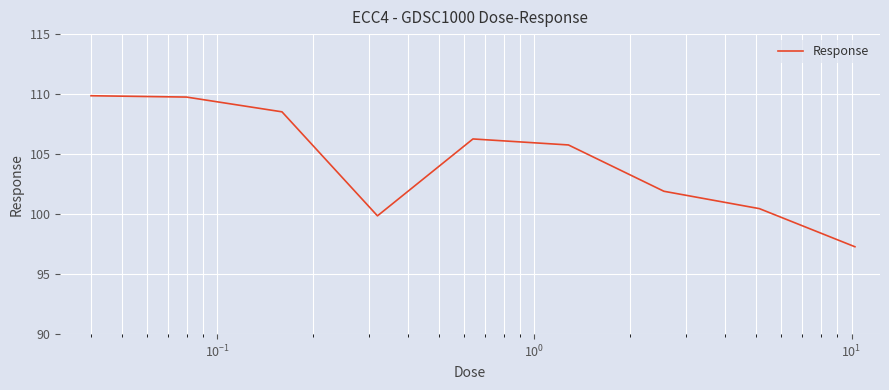

Count the number of data series in this chart.

1